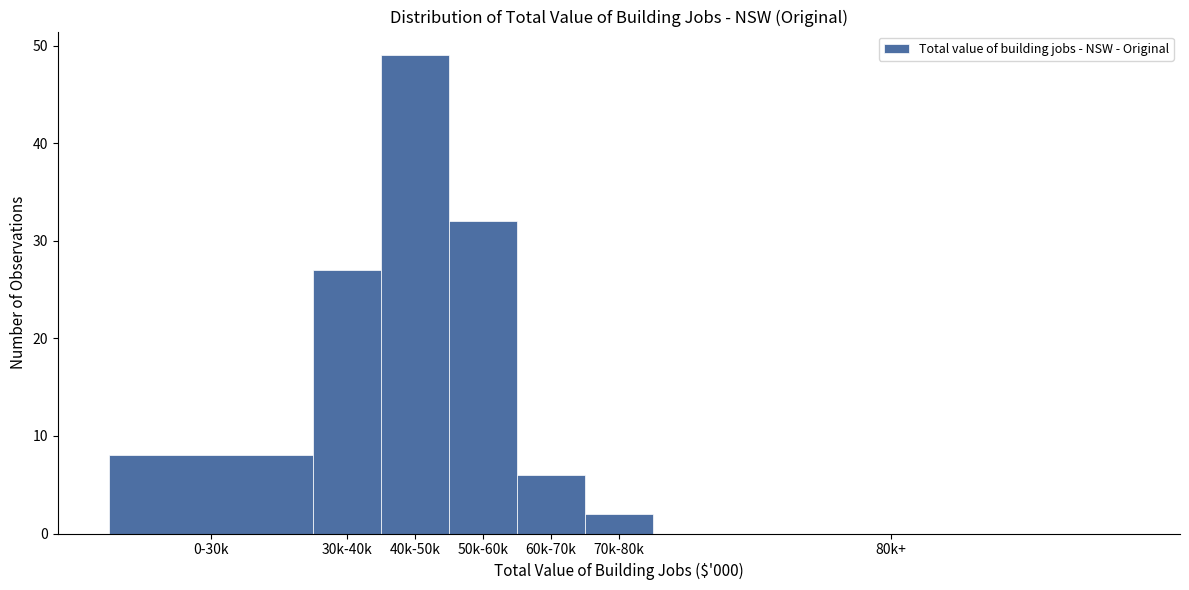

Reading left to right, extract all data points from this chart.

0-30k=8	30k-40k=27	40k-50k=49	50k-60k=32	60k-70k=6	70k-80k=2	80k+=0